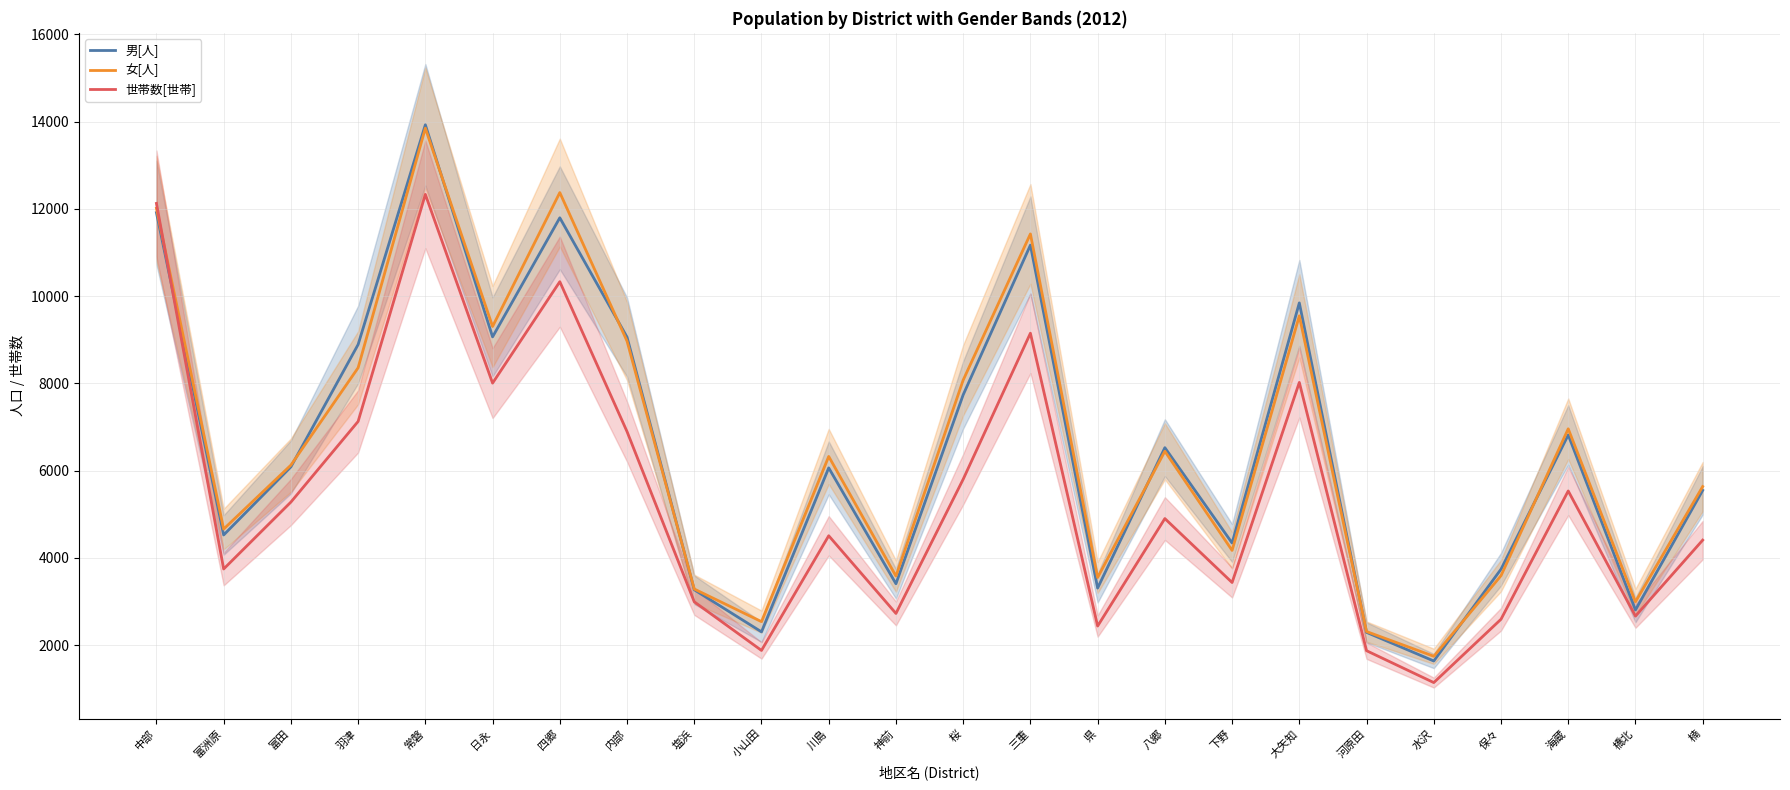

Rank the categories by 男[人] value from lowest to highest.

水沢, 河原田, 小山田, 橋北, 塩浜, 県, 神前, 保々, 下野, 富洲原, 楠, 川島, 富田, 八郷, 海蔵, 桜, 羽津, 内部, 日永, 大矢知, 三重, 四郷, 中部, 常磐